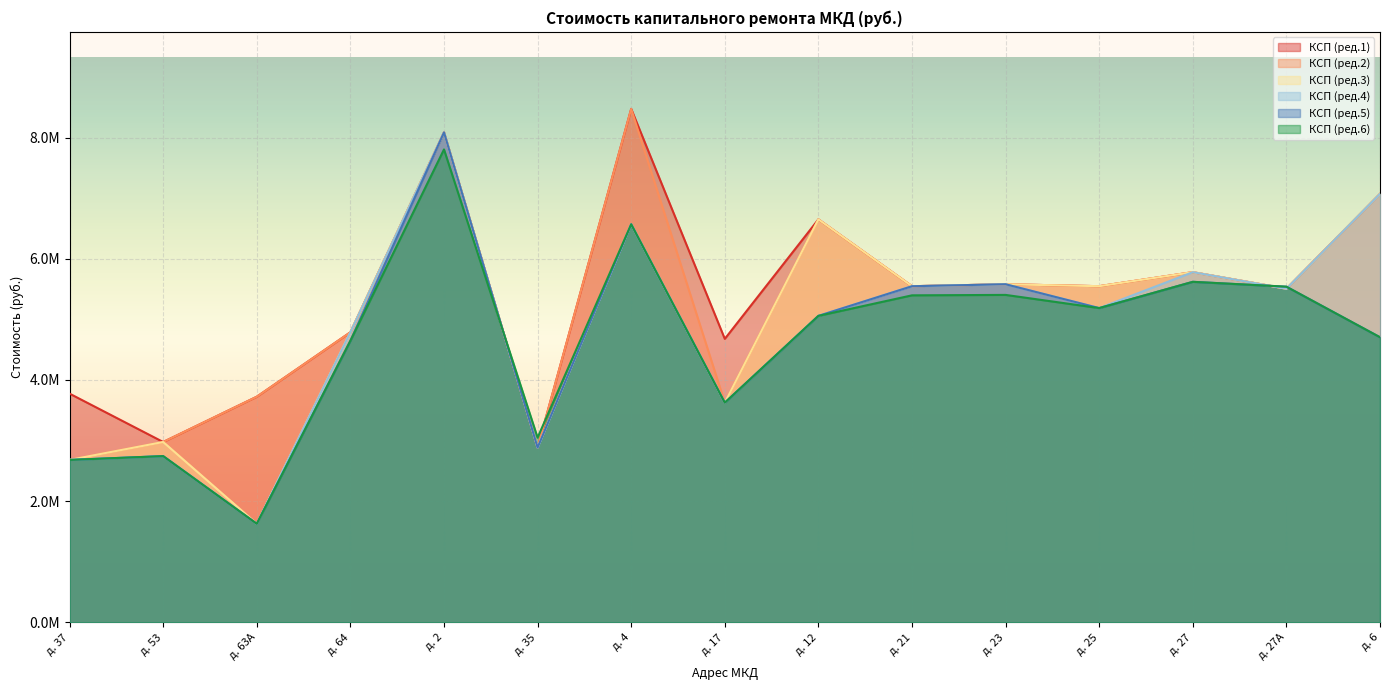

What is the label of the 7th point from the left?

д. 4